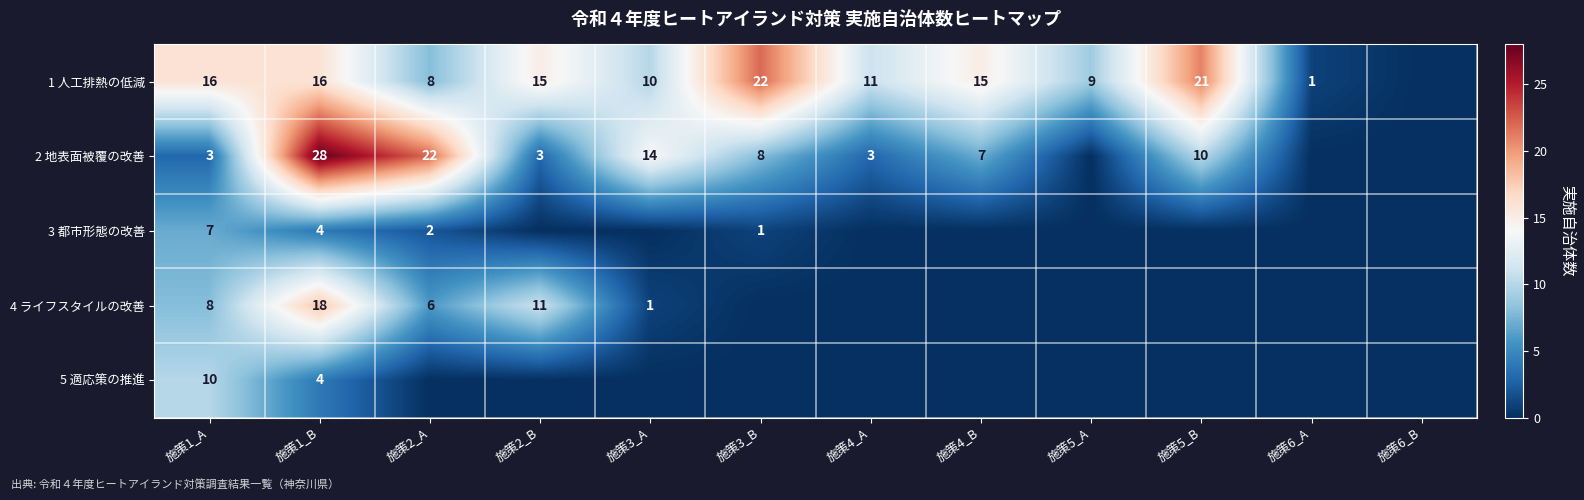

The value of 1 人工排熱の低減 at 施策3_B is 9. True or false?

False